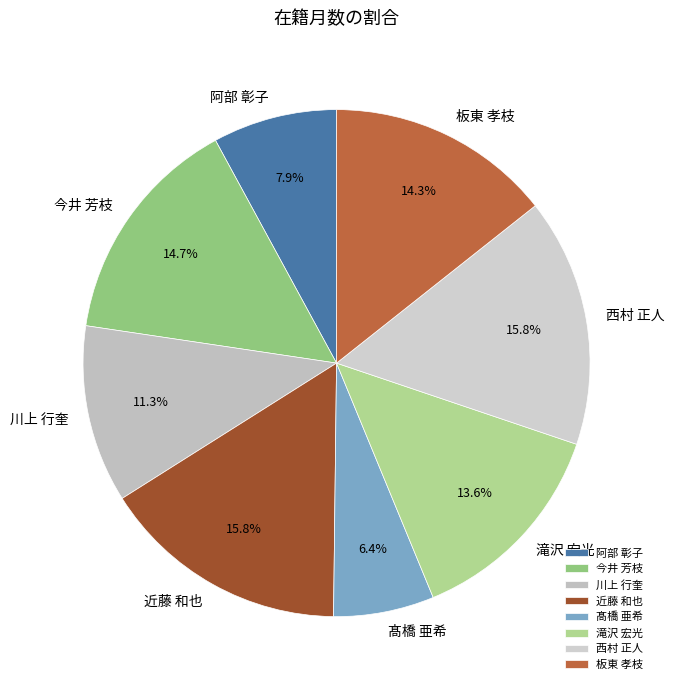

Between 板東 孝枝 and 川上 行奎, which is larger?

板東 孝枝